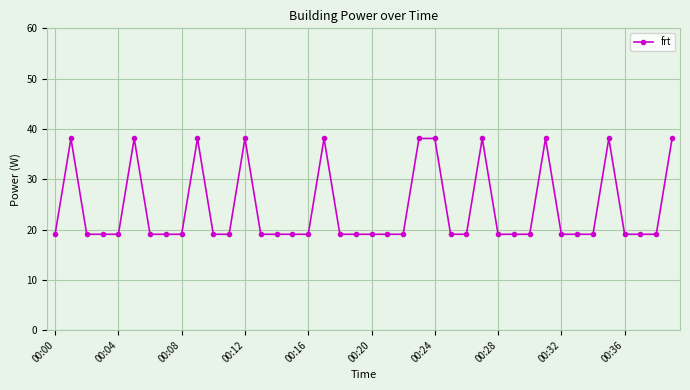

What is the maximum value shown in the chart?

38.1